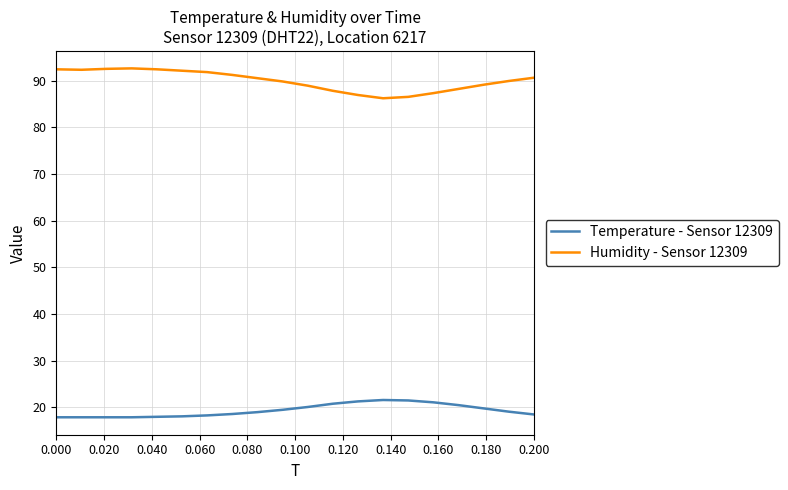

How many series are shown in this chart?

2